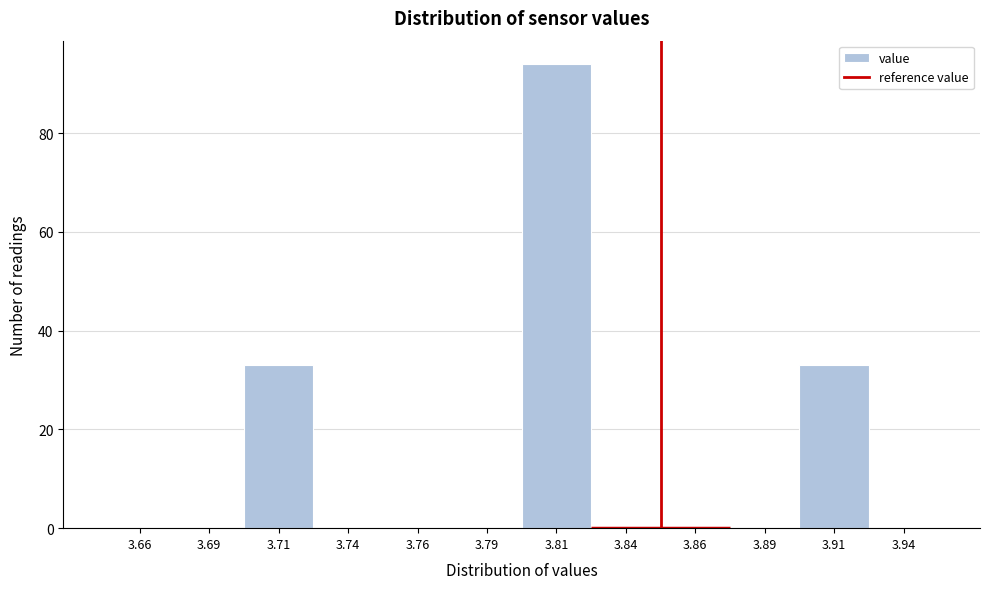

Which range on the x-axis has the tallest bar?

3.800 to 3.825